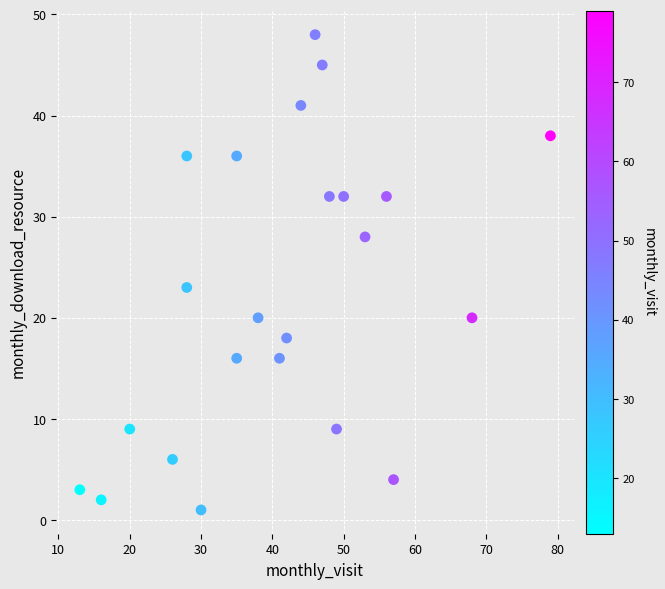

What Y value in the scatter plot is closest to 24?

23